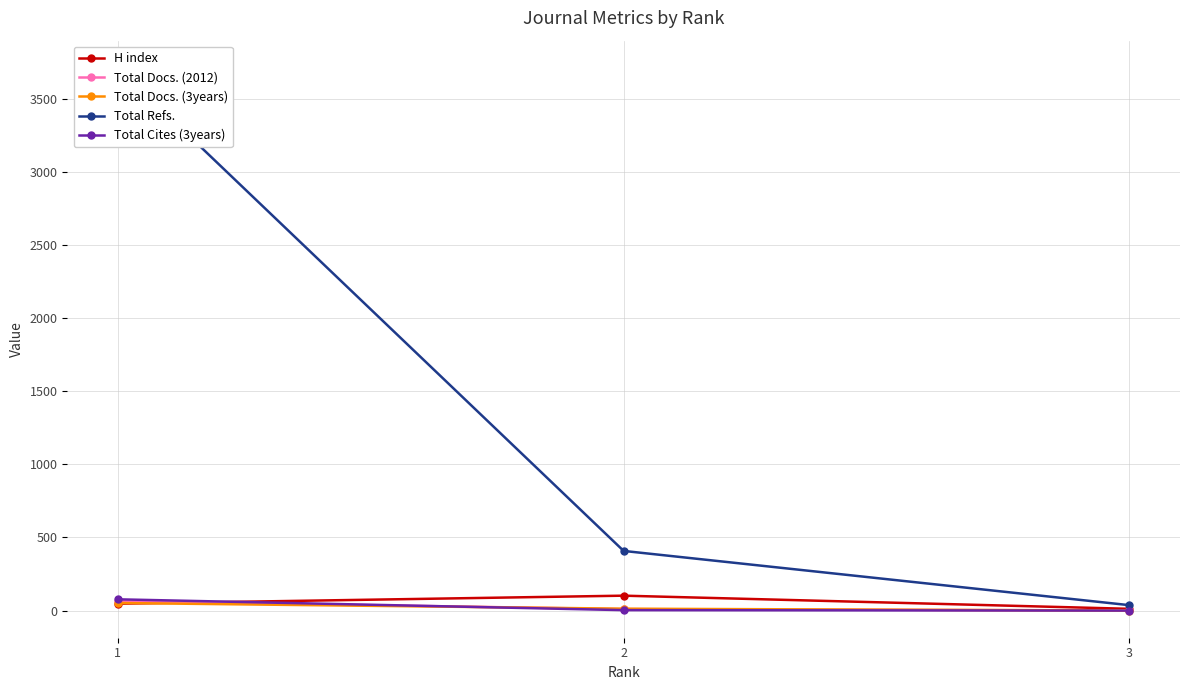

What is the approximate value of Total Refs. at 1, to the nearest 50?

3700